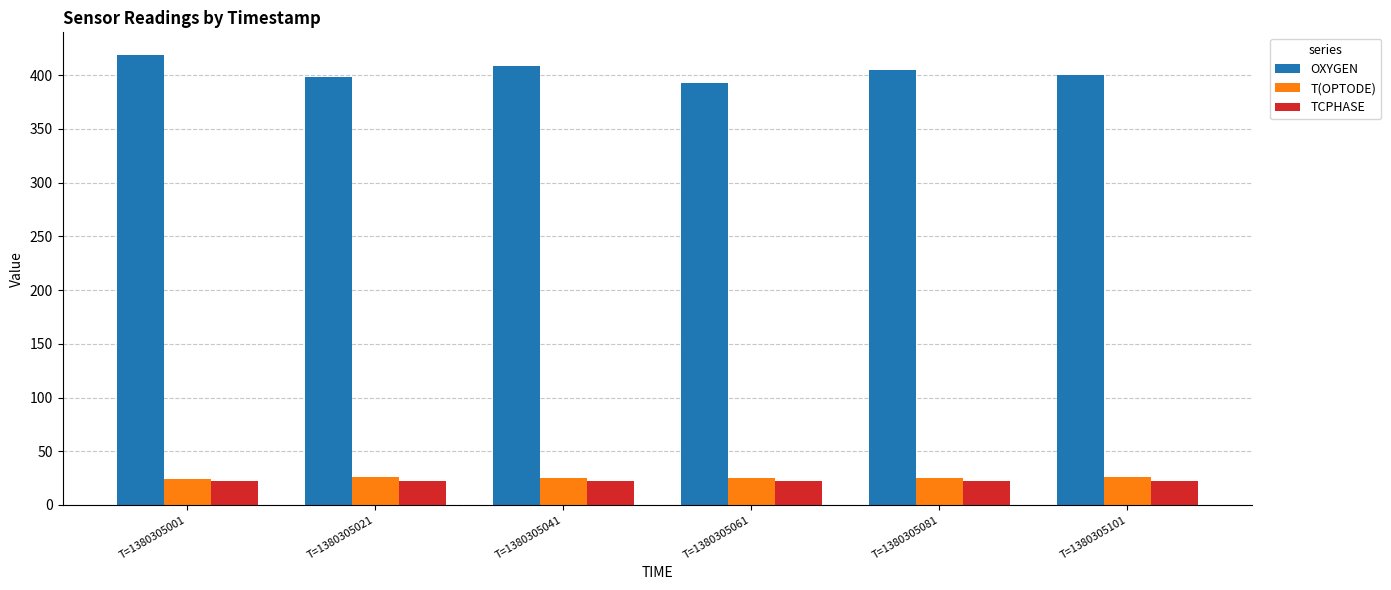

Which series has the largest range (max minus min)?

OXYGEN